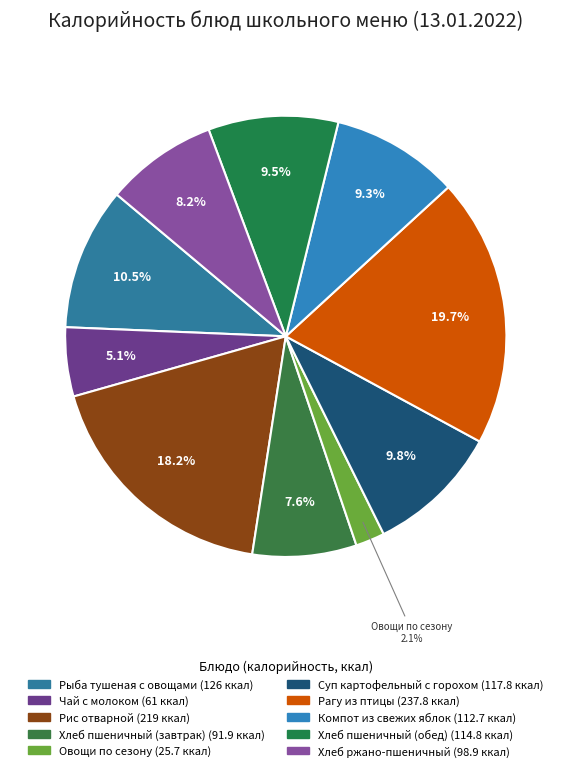

To the nearest percent, what is the difference between the Рис отварной and Чай с молоком slice percentages?

13%